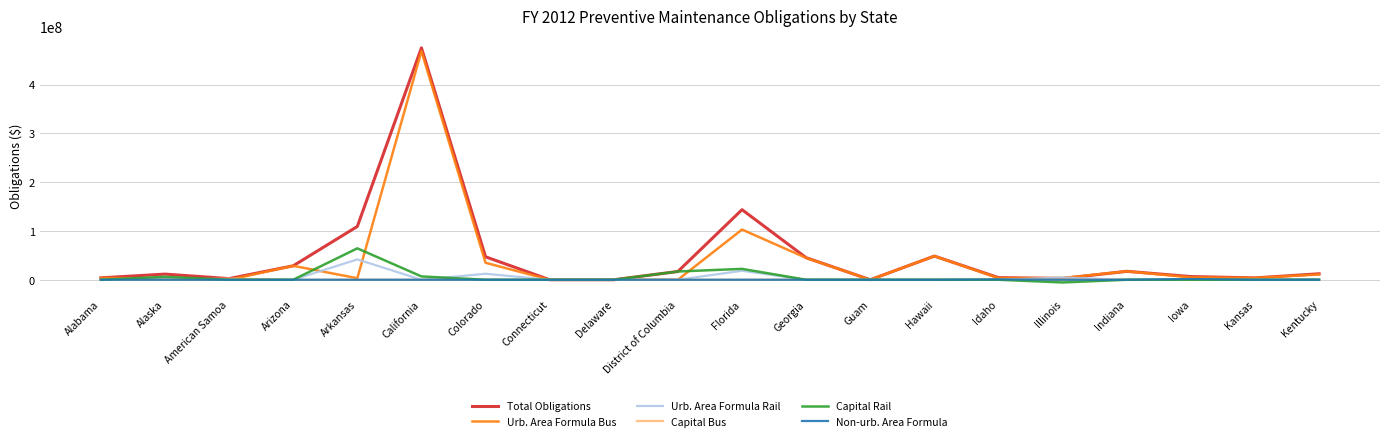

At which category is the sum across all series the highest?

California